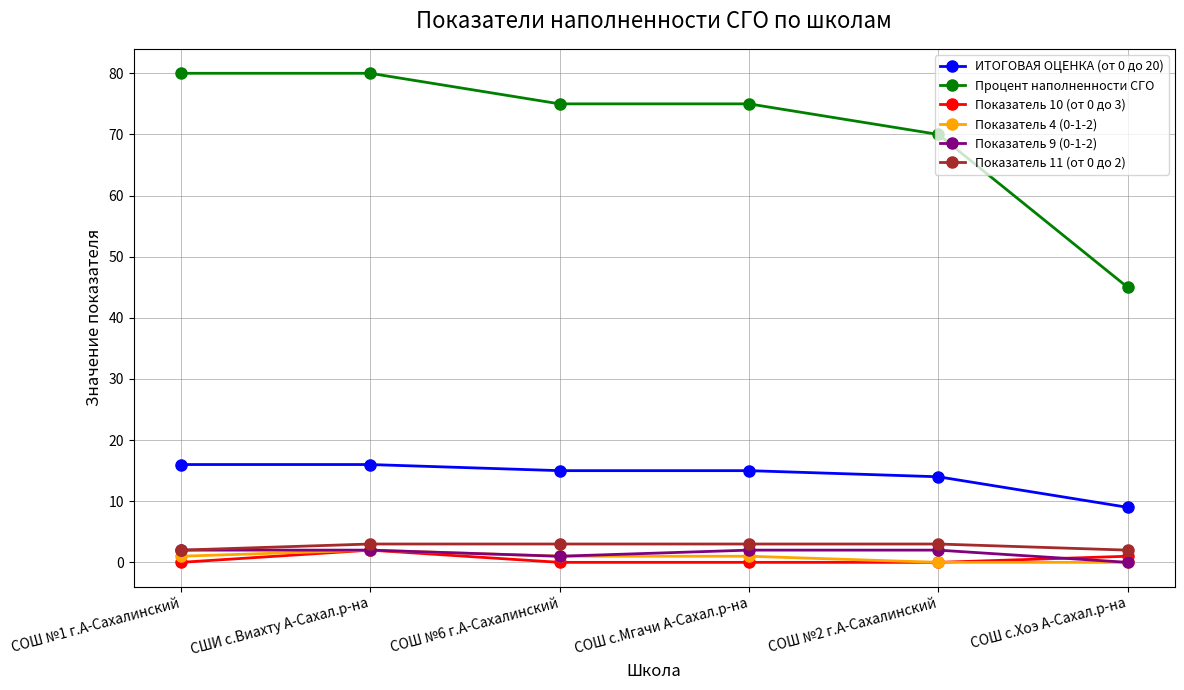

What is the label of the 4th point from the left?

СОШ с.Мгачи А-Сахал.р-на